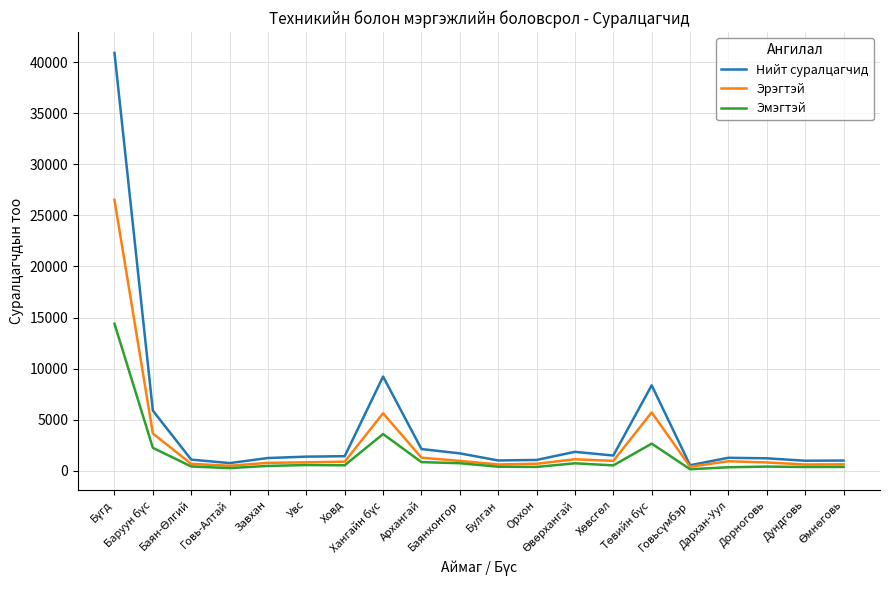

Which series has the widest spread of values?

Нийт суралцагчид